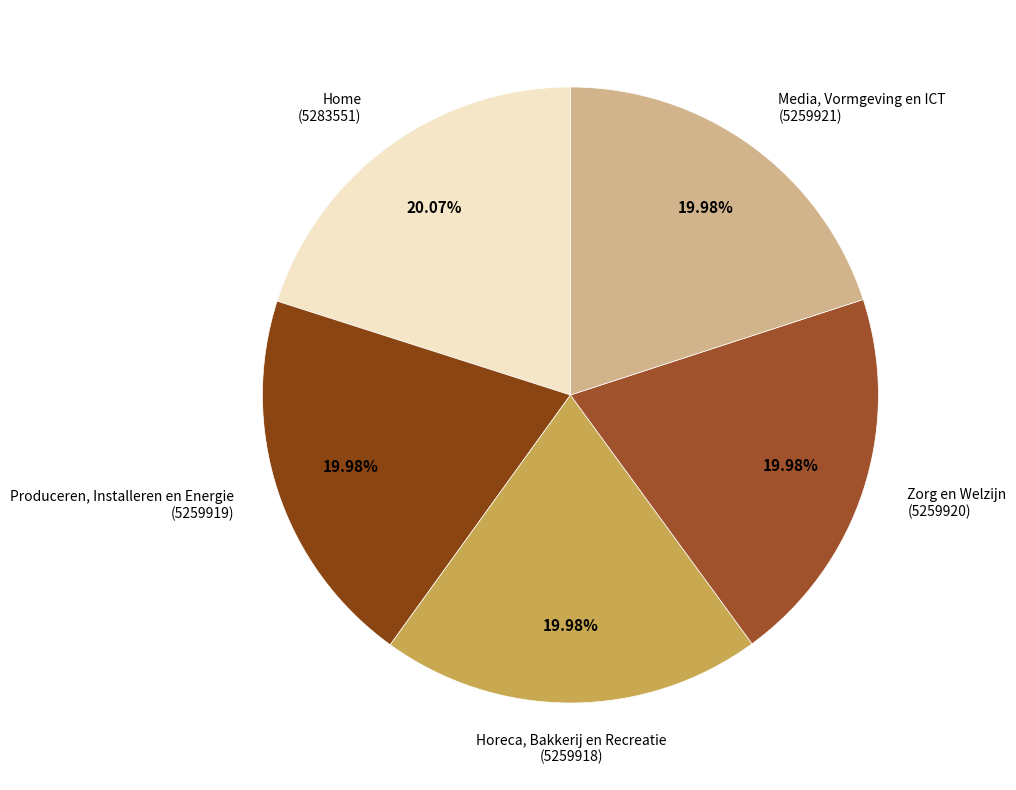

Is there any slice that represents more than half of the pie?

No